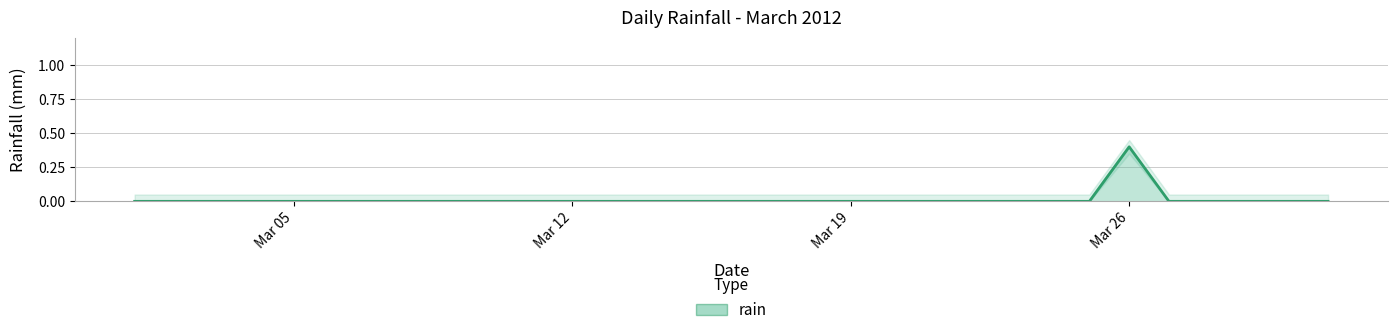

At which label is the value closest to 0?

2012-03-01